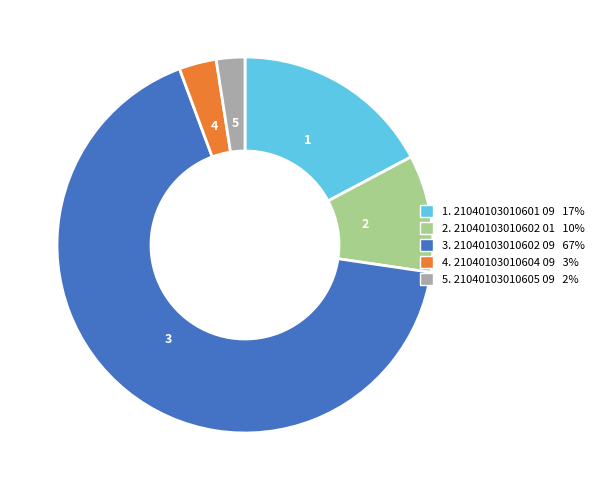

Is there any slice that represents more than half of the pie?

Yes